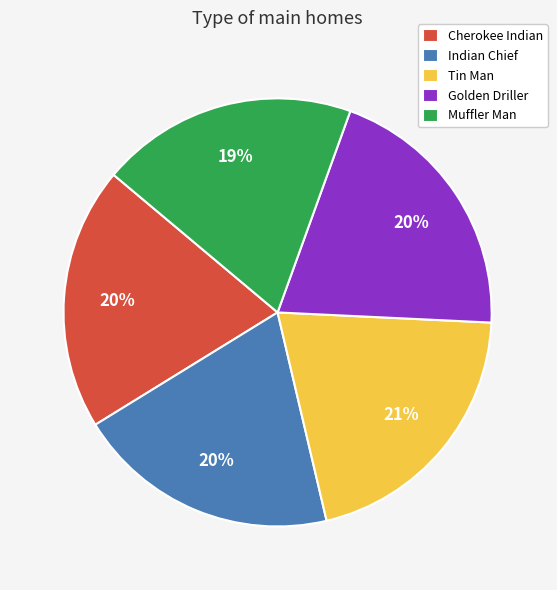

What percentage is the Muffler Man slice, to the nearest percent?

19%